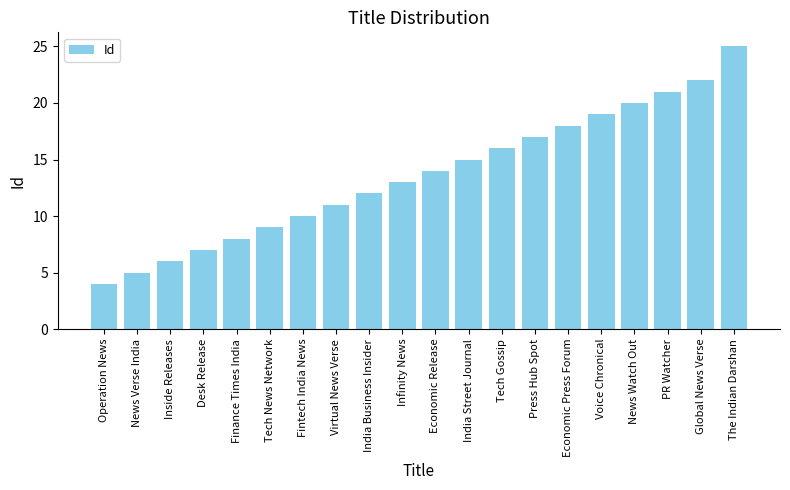

What position from the right is Tech Gossip?

8